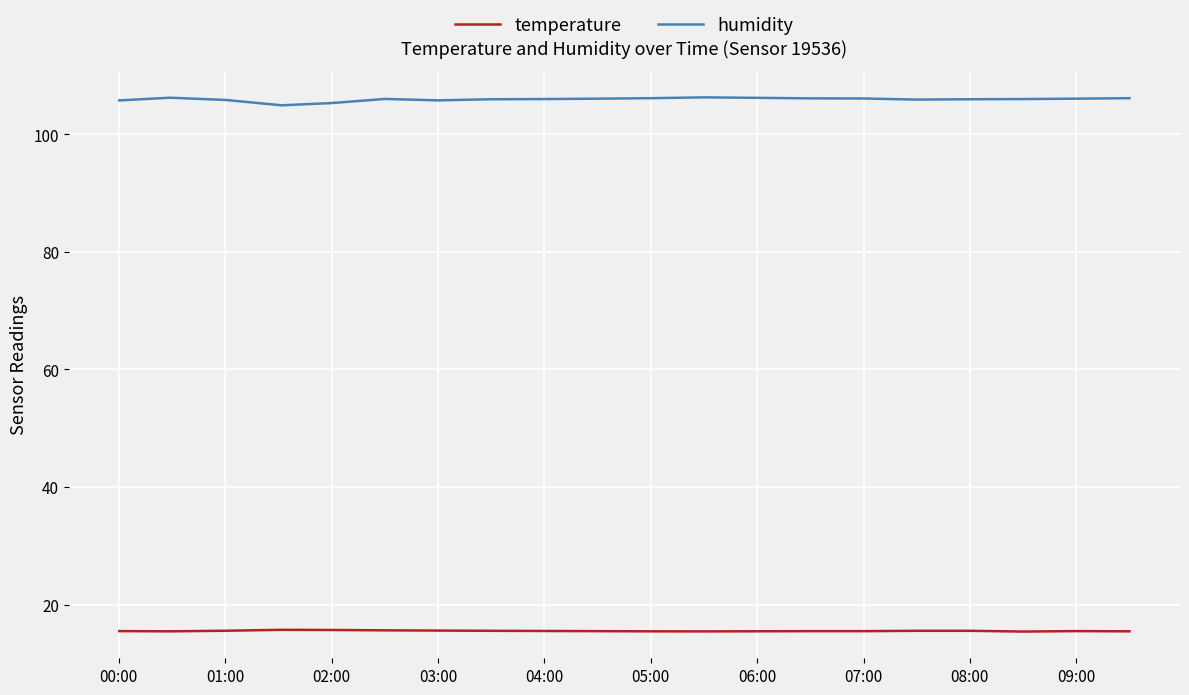

Rank the series by their maximum value, from highest to lowest.

humidity, temperature